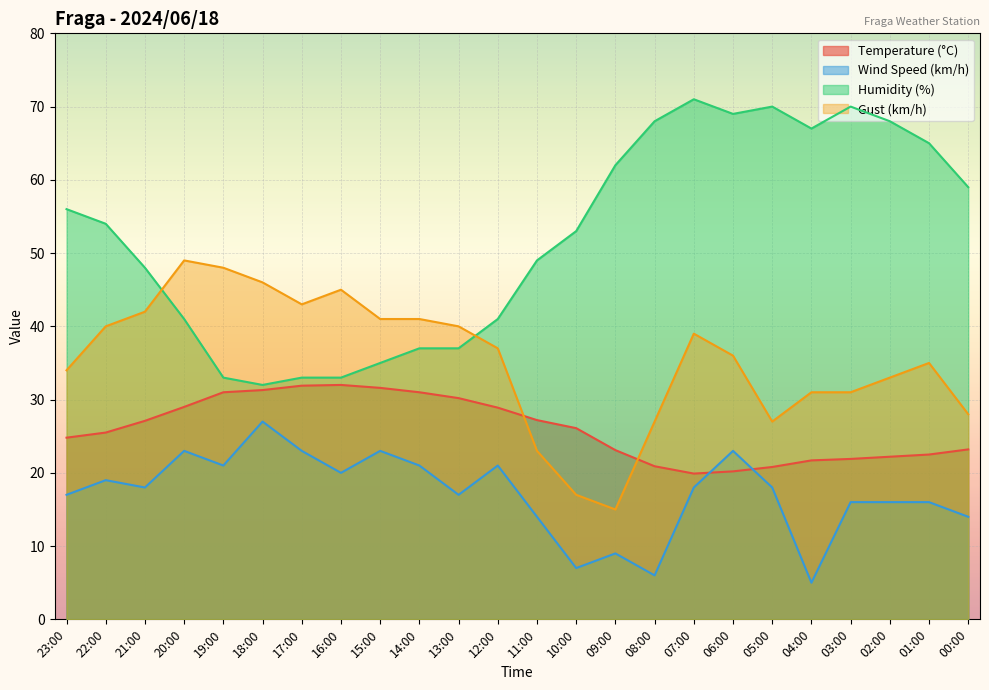

At which category is the sum across all series the highest?

06:00